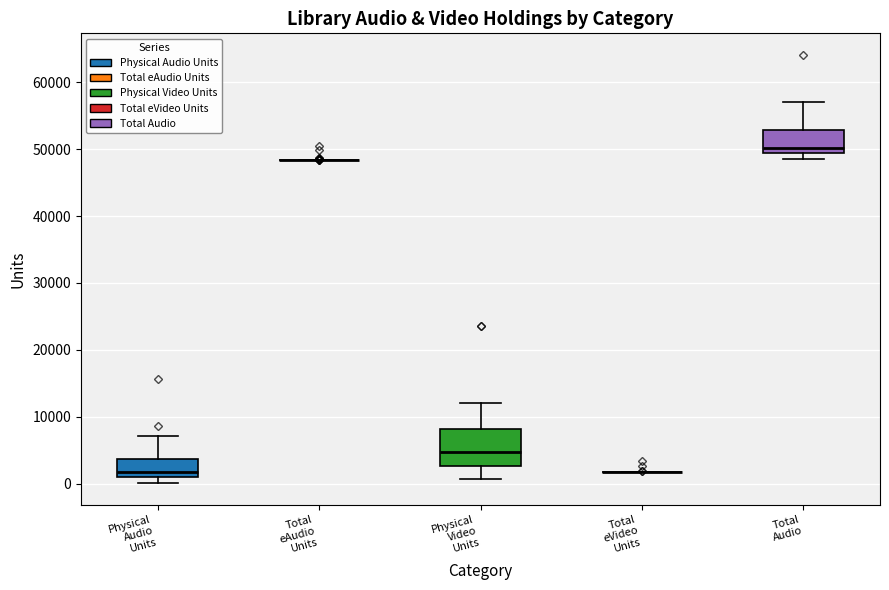

Reading left to right, transcribe this box plot: for each box, give where its median line is, the range the box spans, and where its two whiskers end, as read against the y-axis. The values are not printed on the chart, so give them approximately, as read against the axis.

Physical Audio Units: median 2000, box 1000 to 4000, whiskers 0 to 7000
Total eAudio Units: box collapsed to a line at 48000, whiskers 48000 to 48000
Physical Video Units: median 5000, box 3000 to 8000, whiskers 1000 to 12000
Total eVideo Units: box collapsed to a line at 2000, whiskers 2000 to 2000
Total Audio: median 50000, box 49000 to 53000, whiskers 49000 (just below the box's lower edge) to 57000